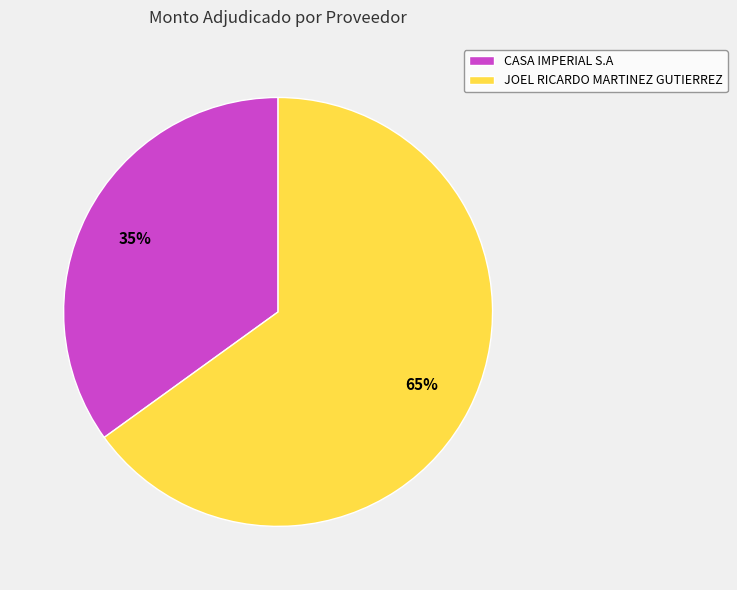

The CASA IMPERIAL S.A slice represents 35% of the pie. True or false?

True